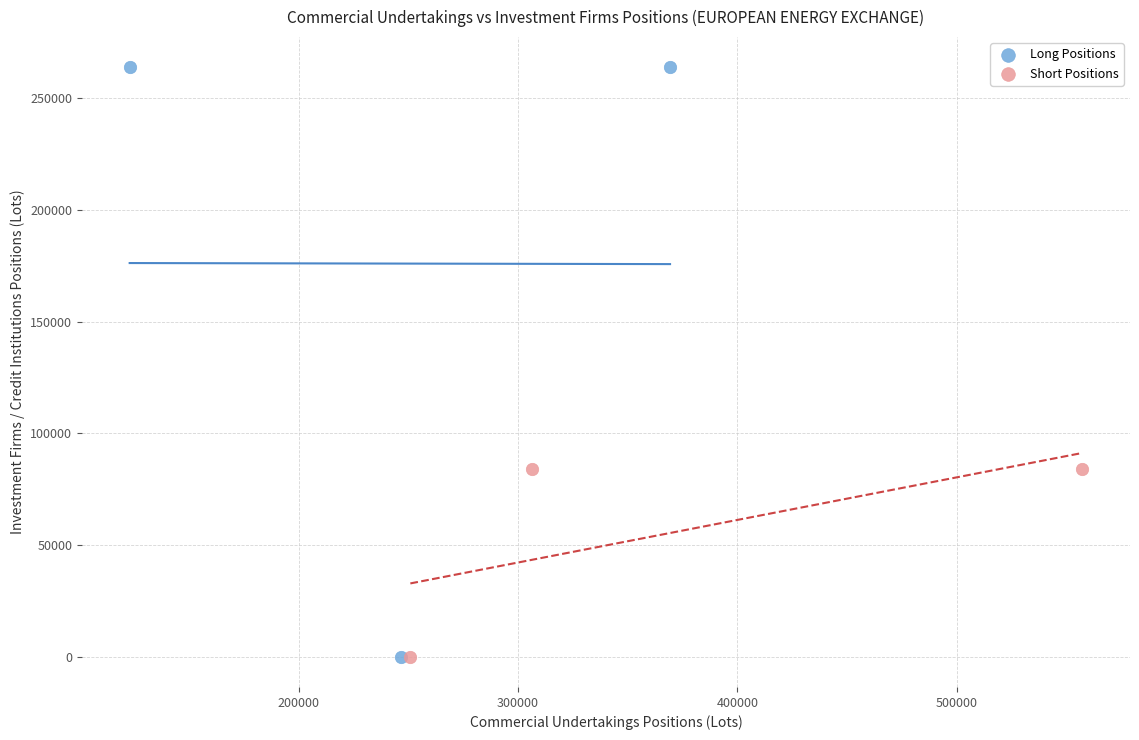

What are all the series names shown in the legend?

Long Positions, Short Positions